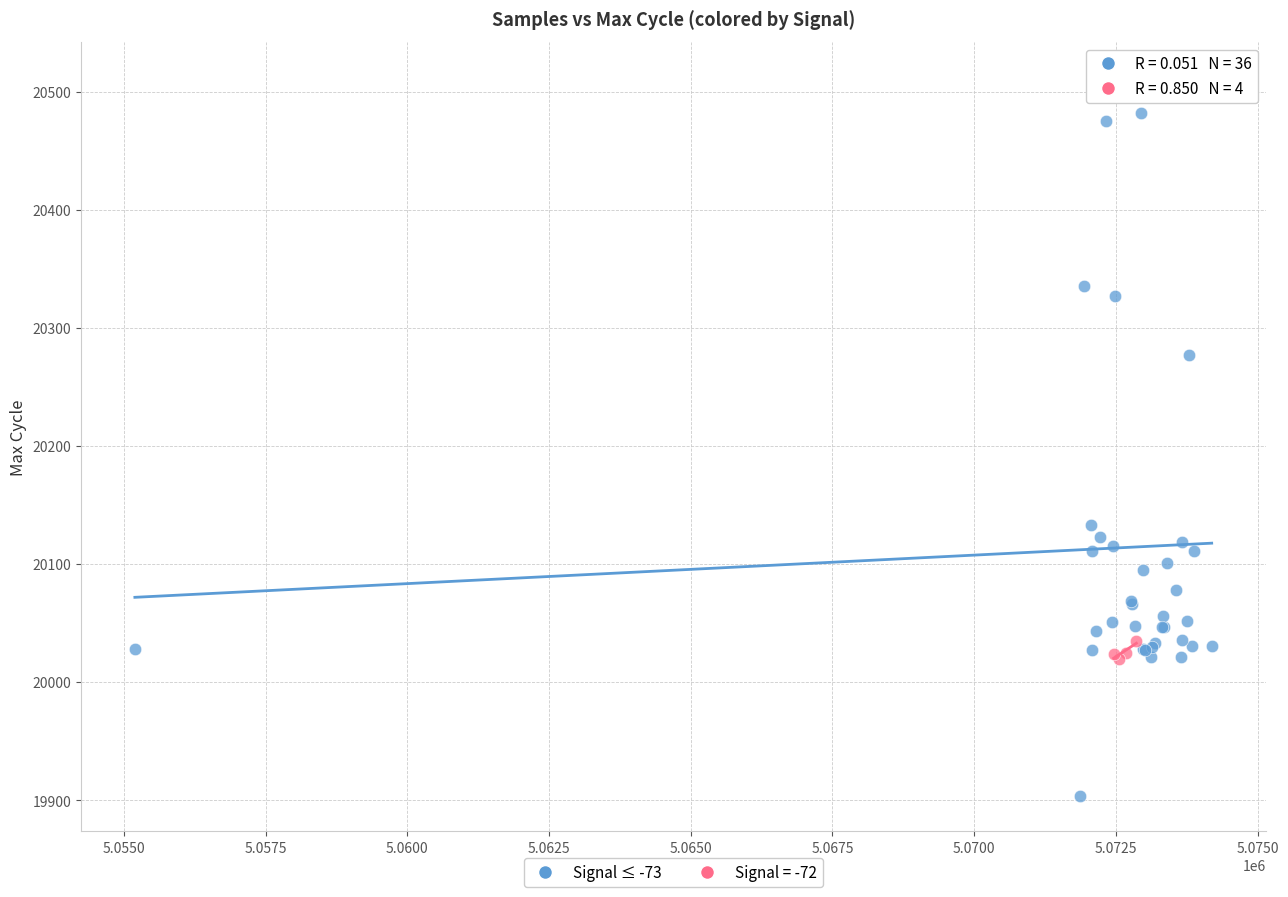

Which series contains the lowest Y value?

Signal ≤ -73